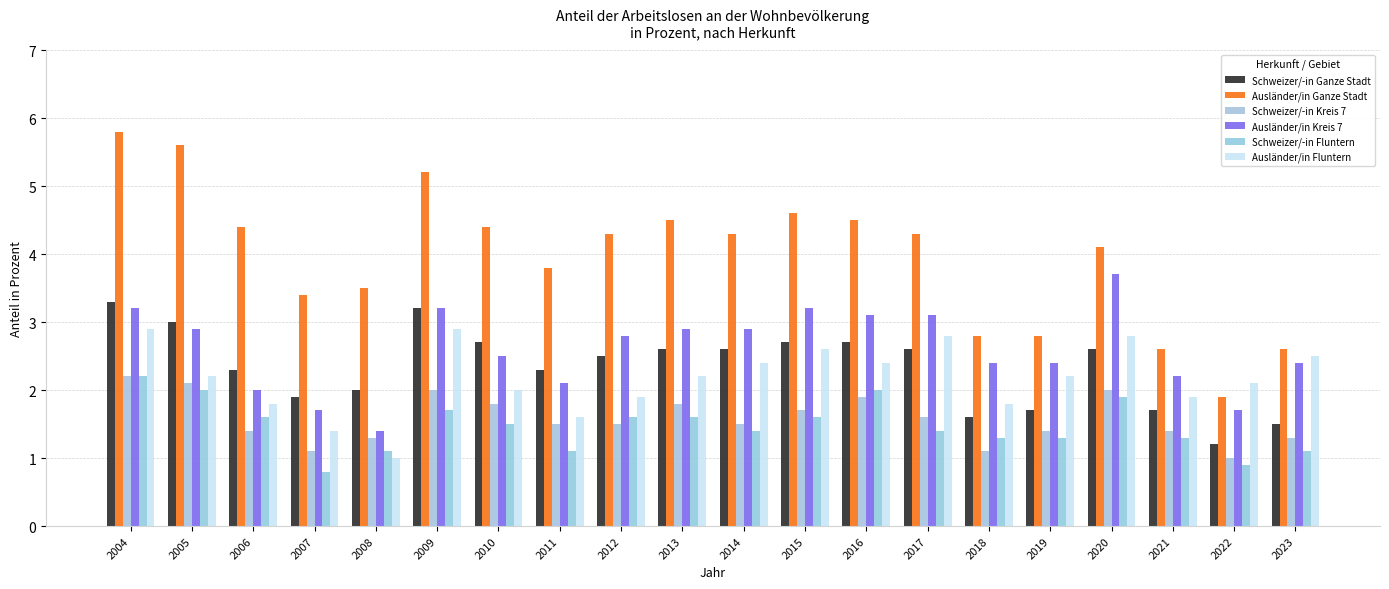

Read the Schweizer/-in Ganze Stadt value at 2010.

2.7